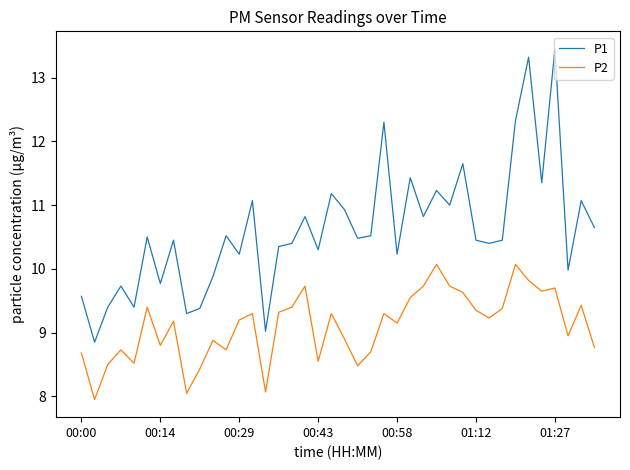

Rank the series by their maximum value, from highest to lowest.

P1, P2